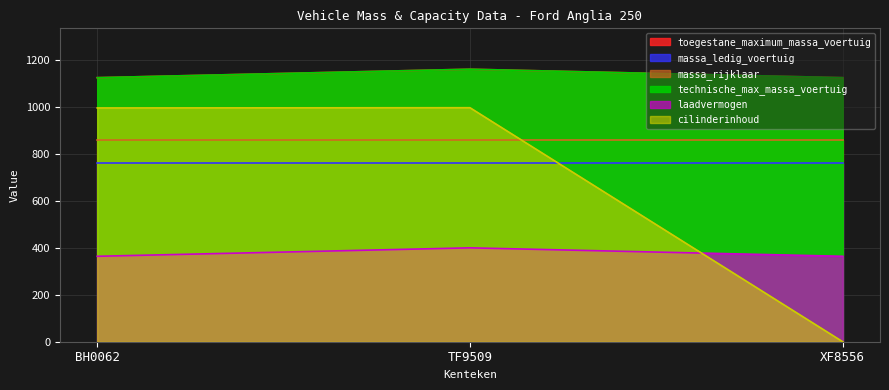

How many technische_max_massa_voertuig values are between 1125 and 1161?

3